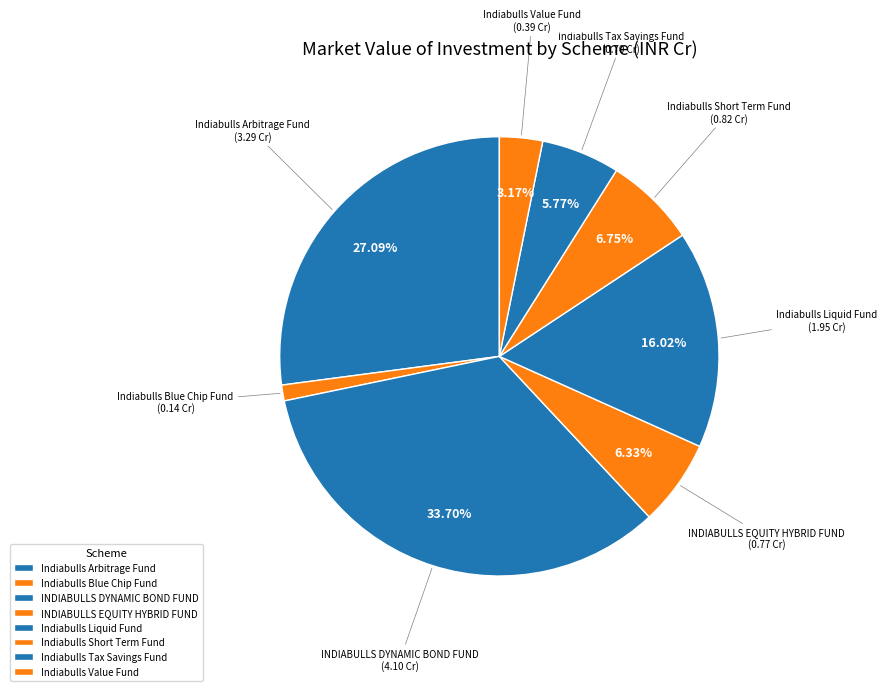

Which category has the smallest portion of the pie?

Indiabulls Blue Chip Fund